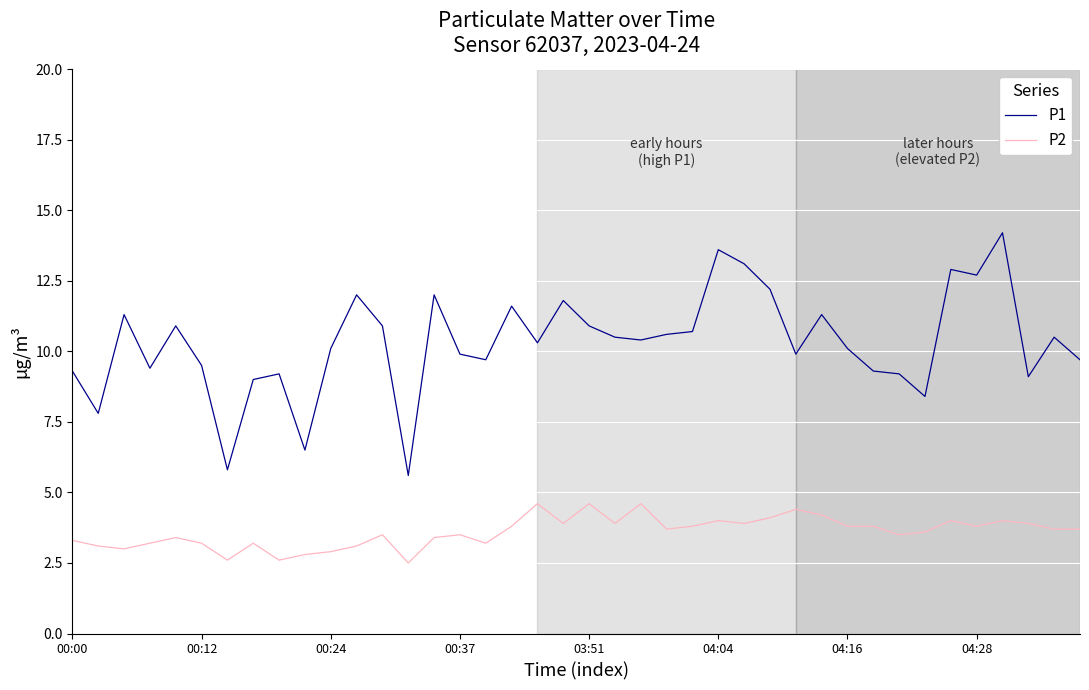

Which series has the largest range (max minus min)?

P1